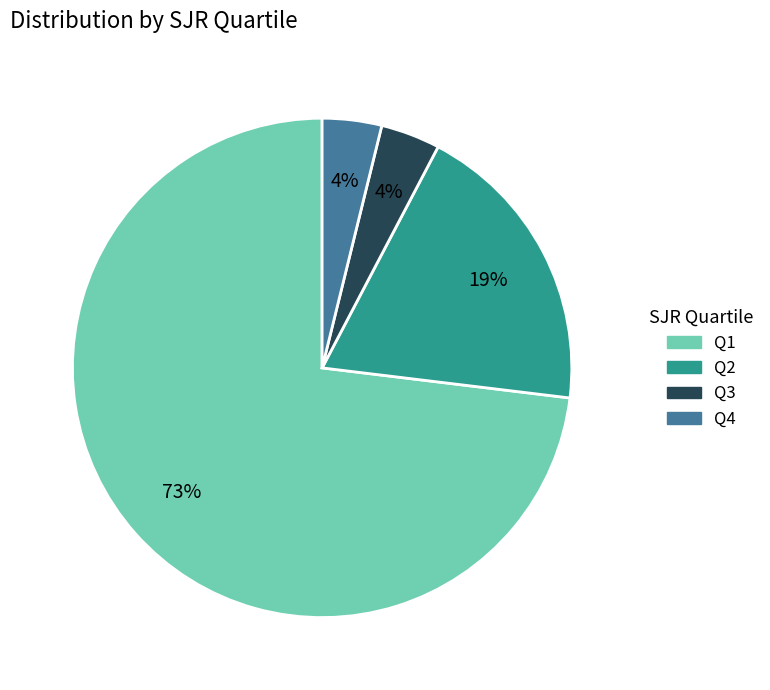

Is there a majority slice in this chart?

Yes